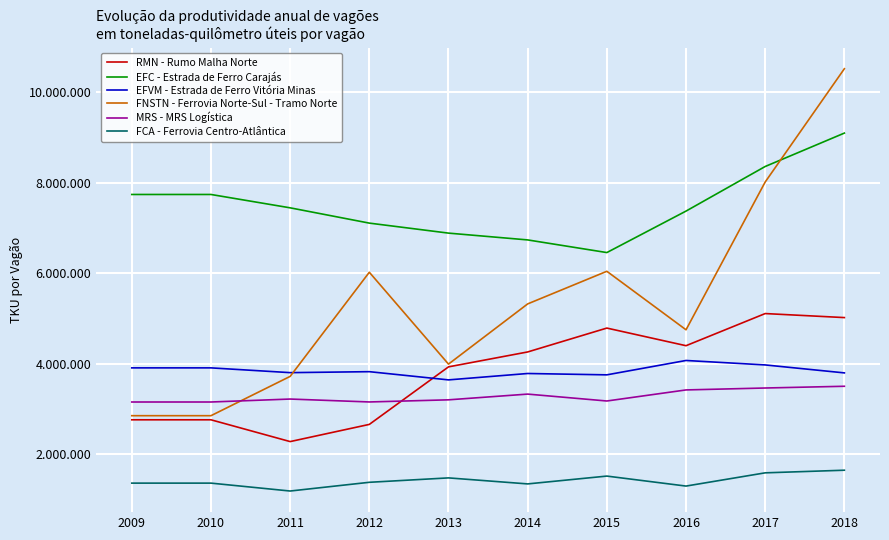

What are all the series names shown in the legend?

RMN - Rumo Malha Norte, EFC - Estrada de Ferro Carajás, EFVM - Estrada de Ferro Vitória Minas, FNSTN - Ferrovia Norte-Sul - Tramo Norte, MRS - MRS Logística, FCA - Ferrovia Centro-Atlântica